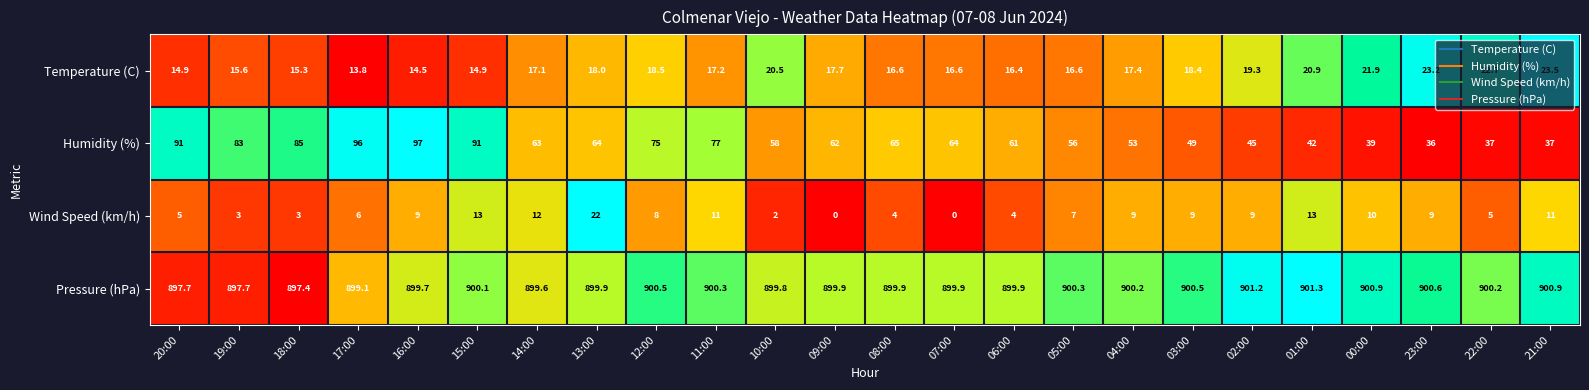

Read the Humidity (%) value at 15:00.

91.0